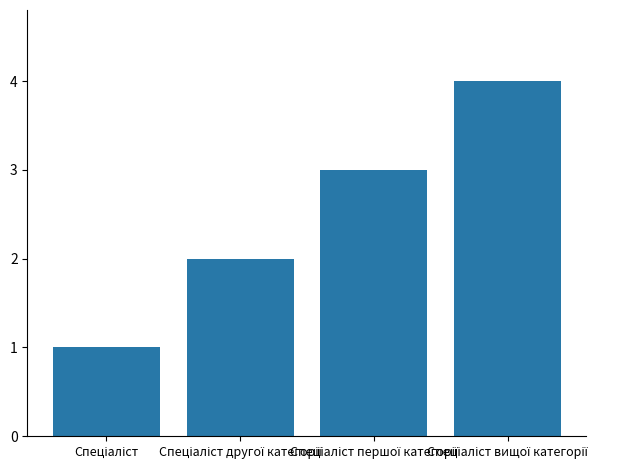

Reading right to left, extract all data points from this chart.

4	3	2	1